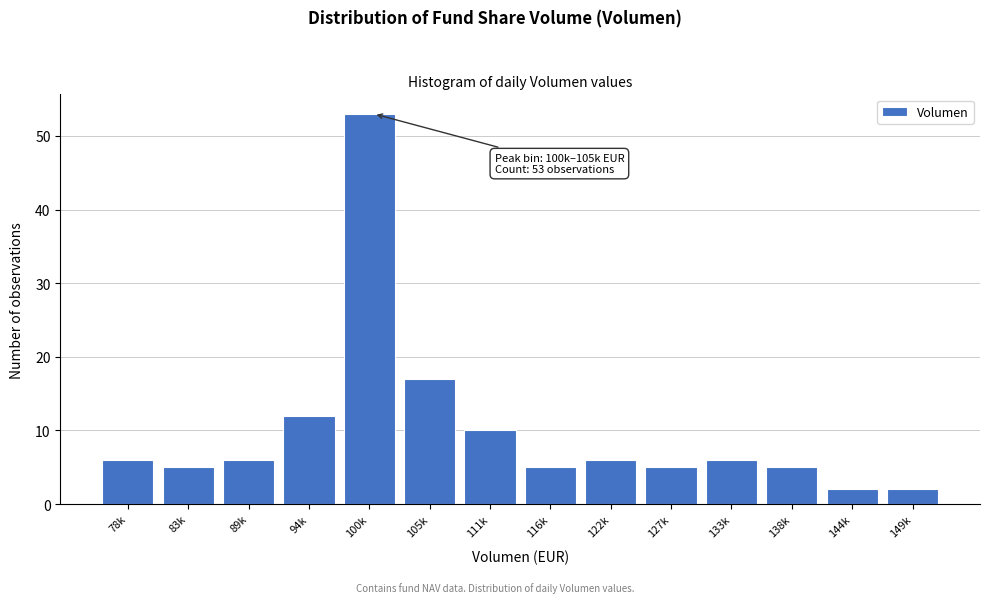

Reading left to right, extract all data points from this chart.

6	5	6	12	53	17	10	5	6	5	6	5	2	2